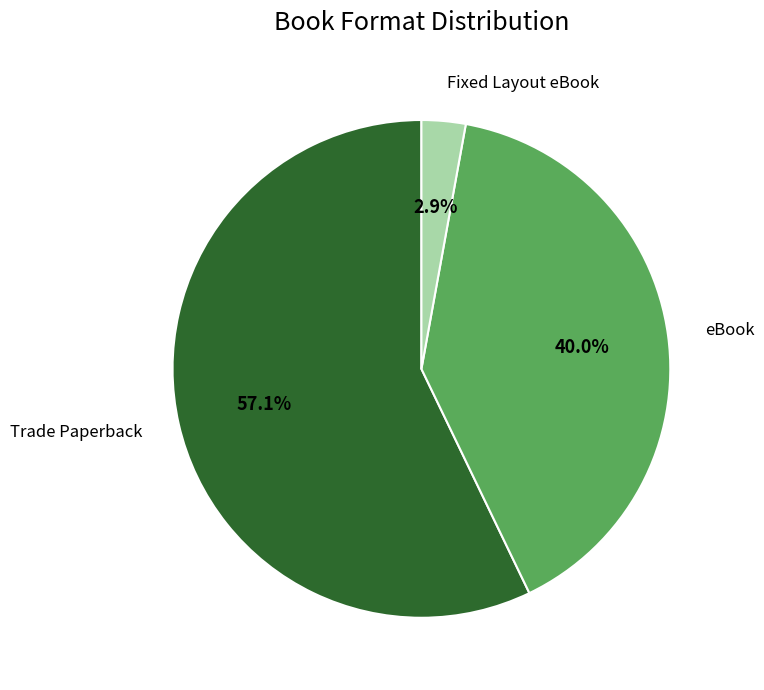

Which slice is the smallest?

Fixed Layout eBook